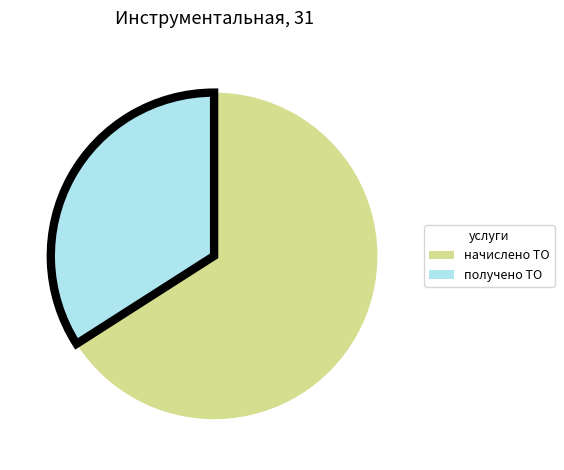

Count the number of slices in the pie.

2